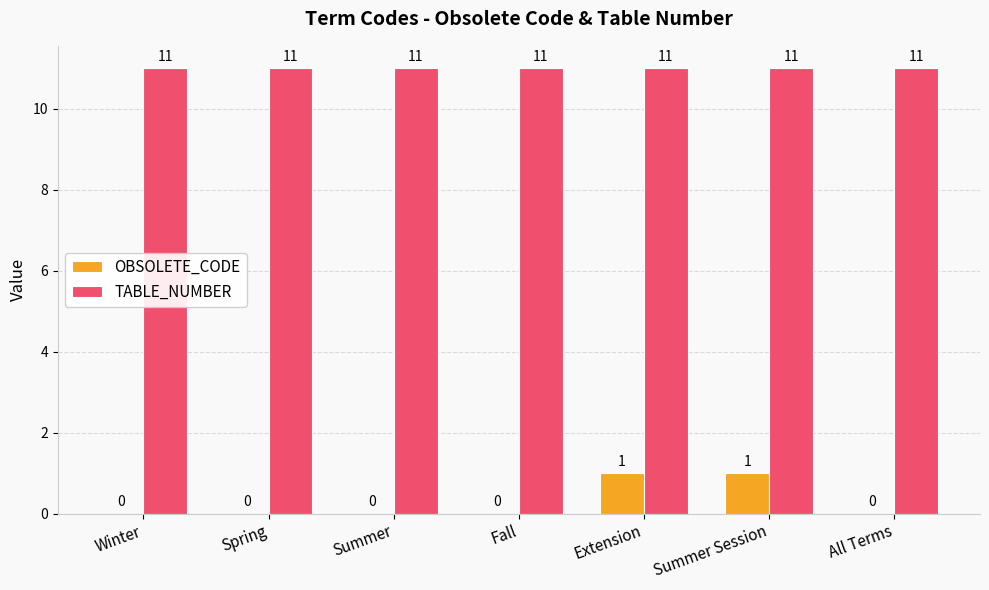

Reading left to right, list all the values displayed in this chart.

OBSOLETE_CODE: 0	0	0	0	1	1	0
TABLE_NUMBER: 11	11	11	11	11	11	11